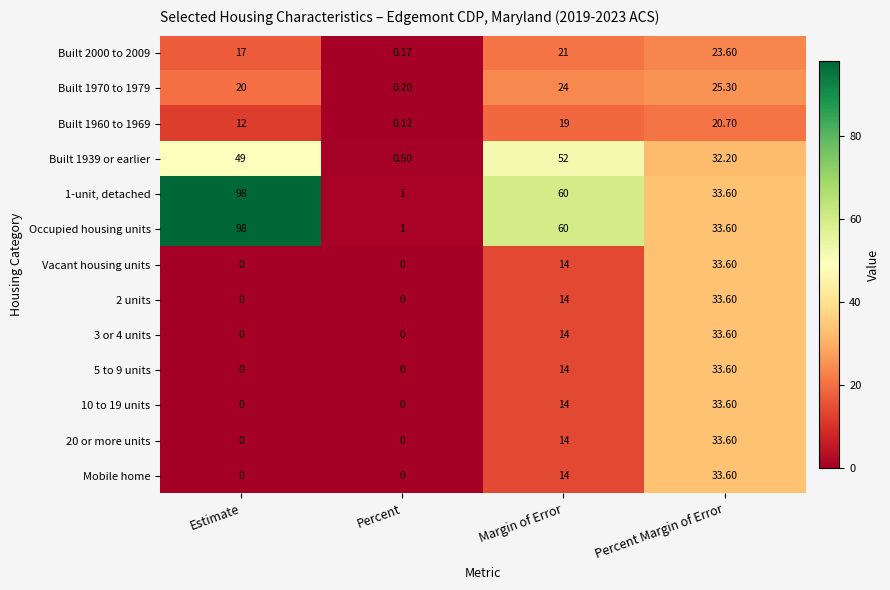

Which category has the highest value across all series?

Estimate